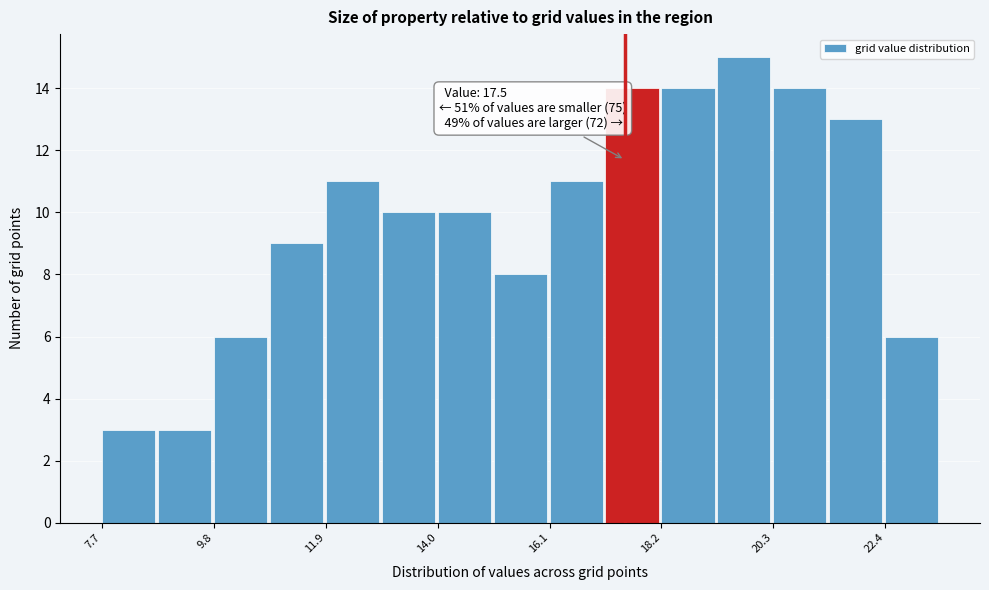

Read against the x-axis, roughly where is the centre of the tallest bar?

19.5